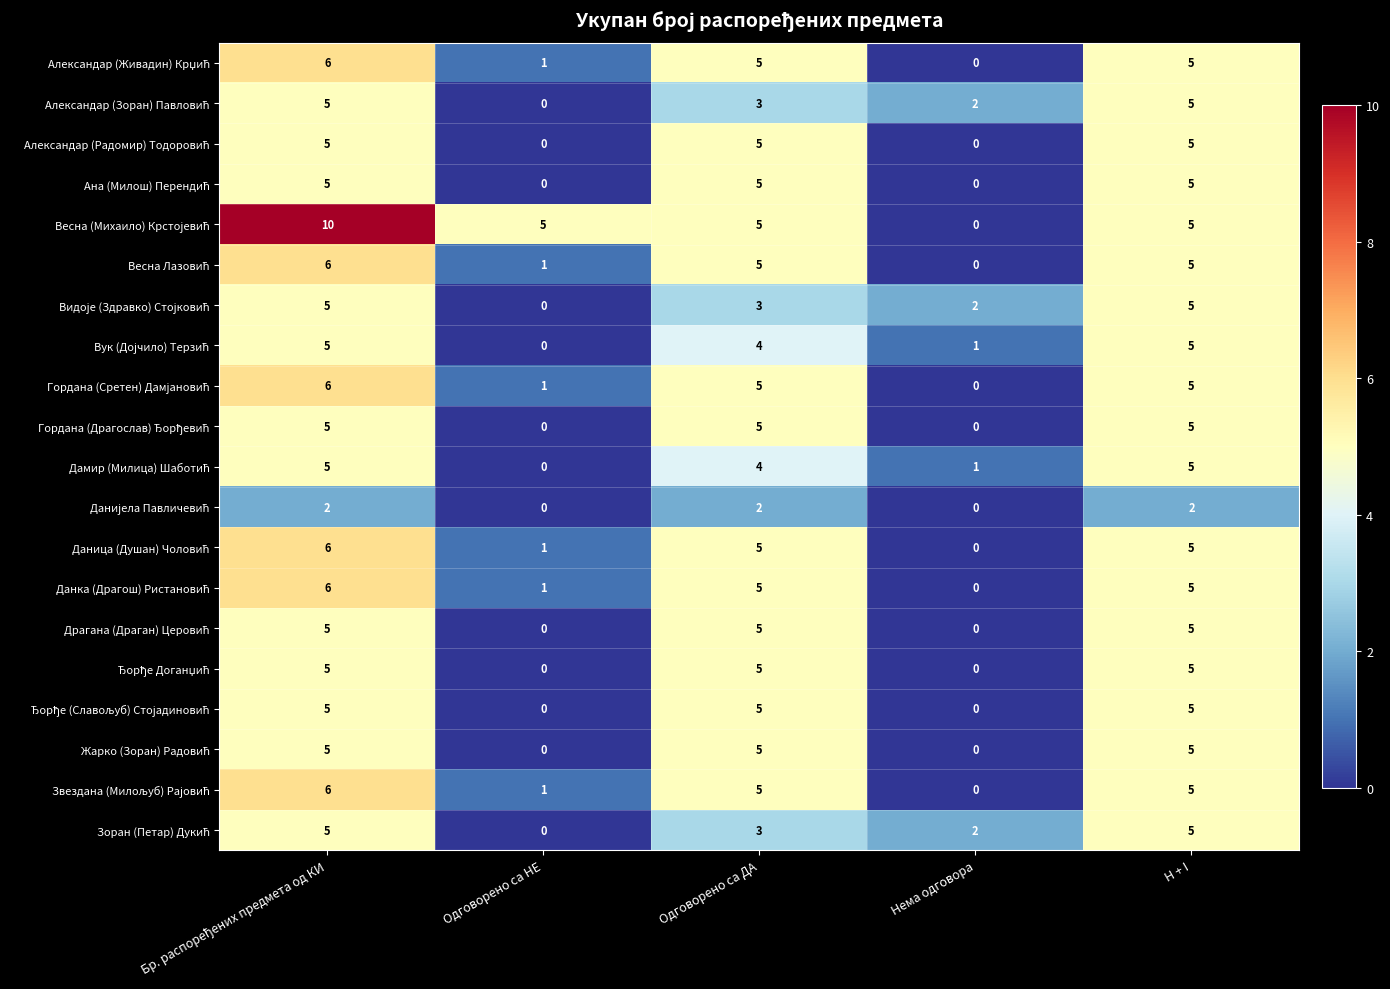

What is the spread (max minus min) of values at H + I?

3